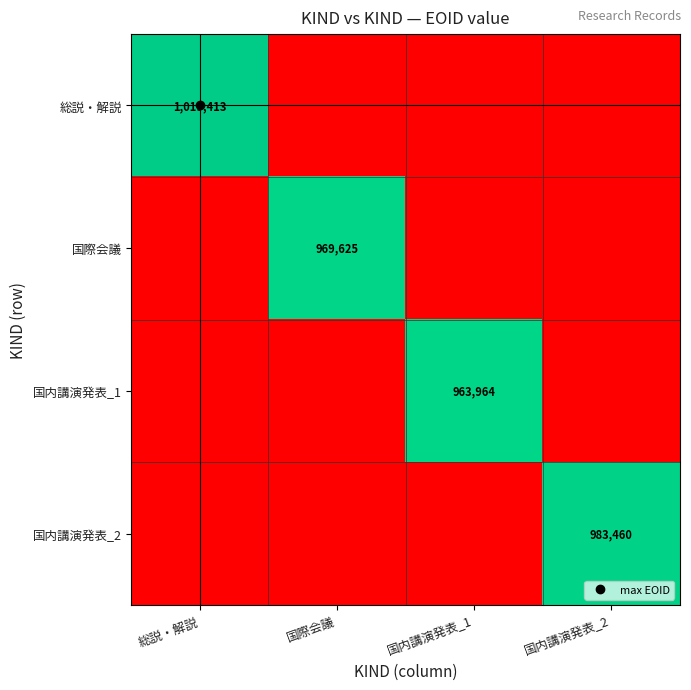

Which category has the highest value across all series?

総説・解説